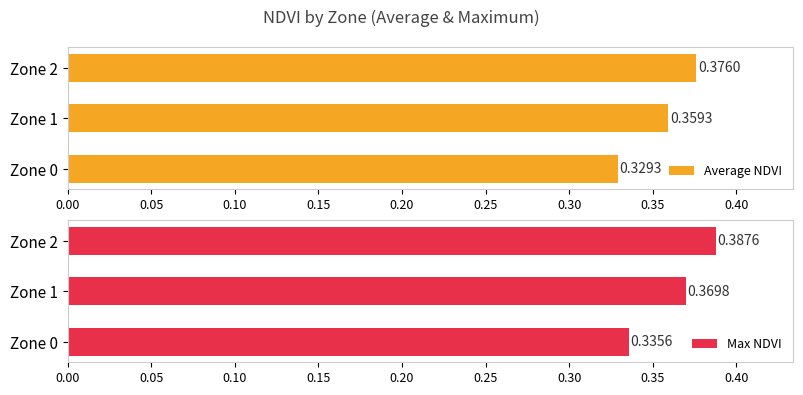

What is the greatest value displayed?

0.4